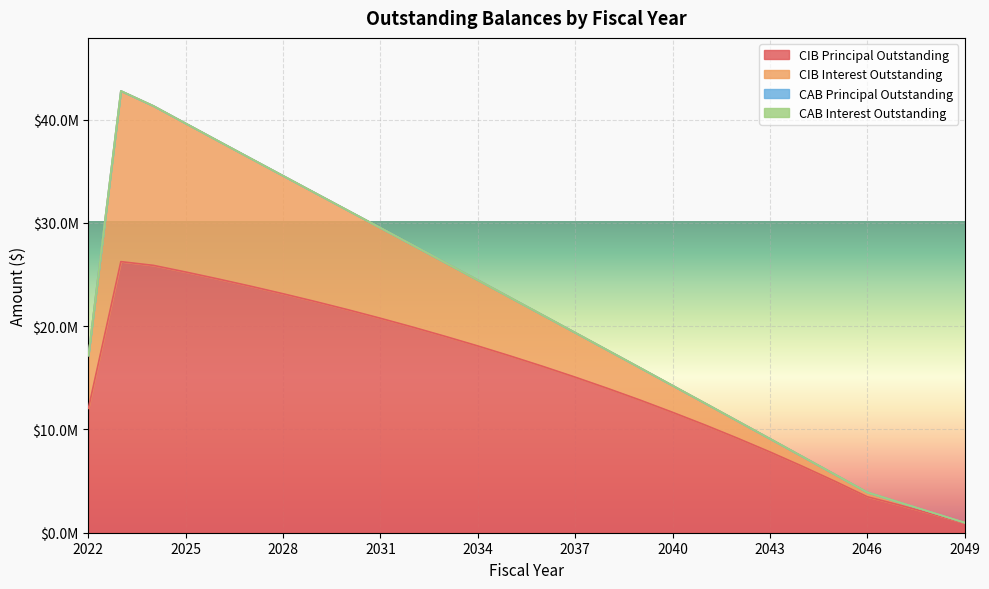

Is the value of CIBInterestOutstanding at 2033 greater than the value of CIBPrincipalOutstanding at 2047?

Yes